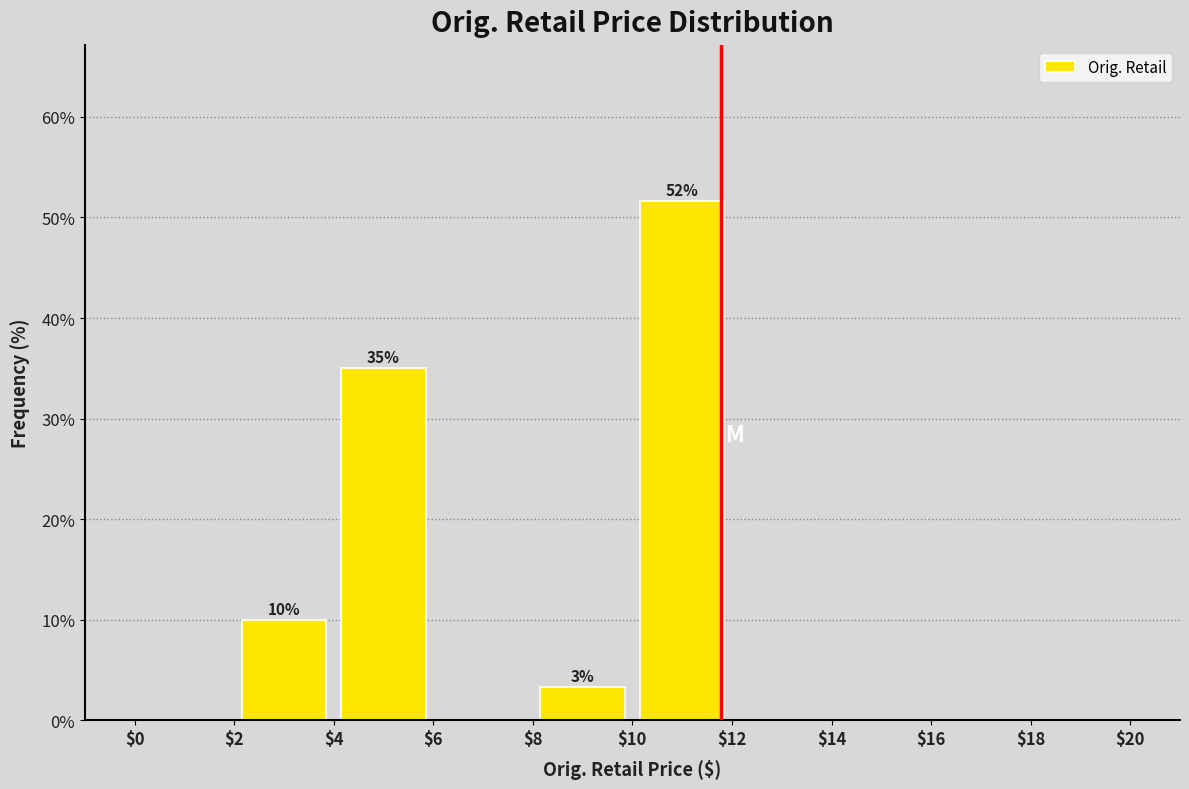

Which range on the x-axis has the tallest bar?

$10 to $12